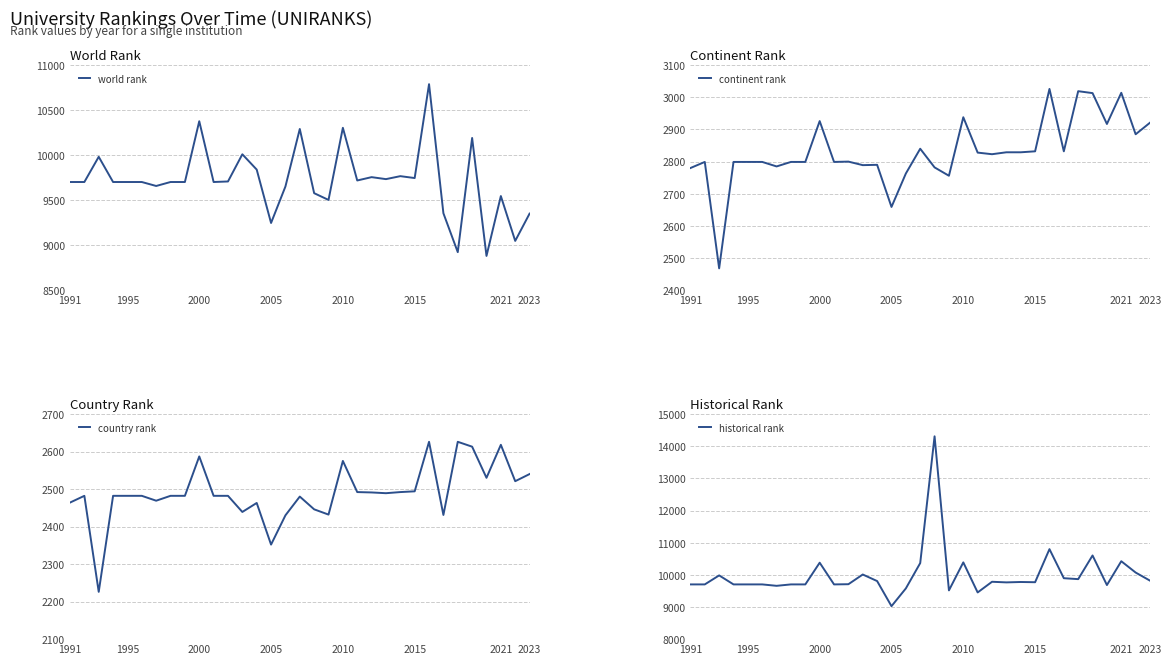

What are all the series names shown in the legend?

world rank, continent rank, country rank, historical rank